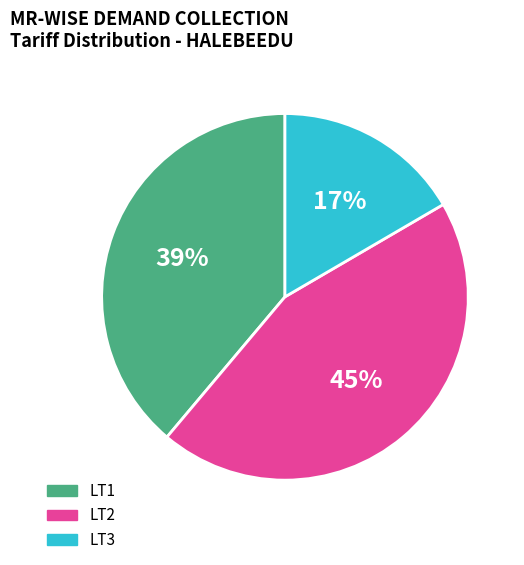

True or false: LT1 accounts for 39% of the total.

True